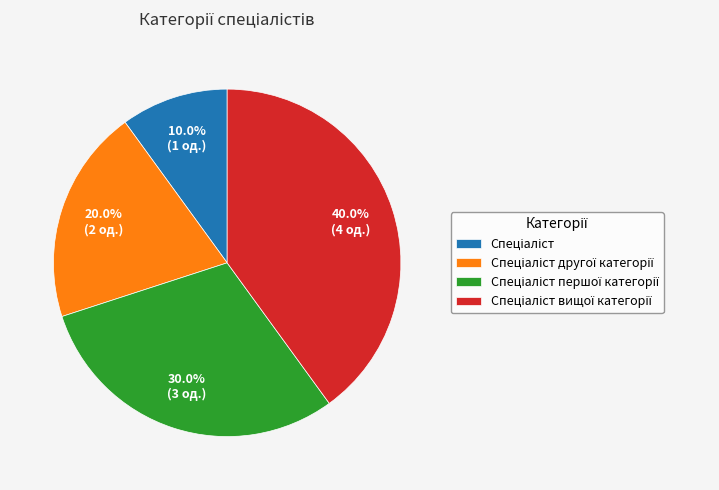

To the nearest percent, what is the average slice percentage?

25%